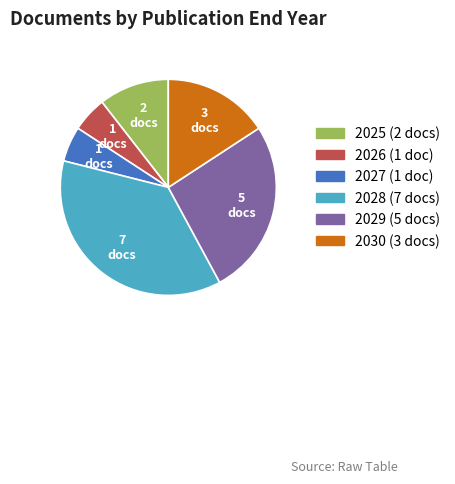

Is there a majority slice in this chart?

No